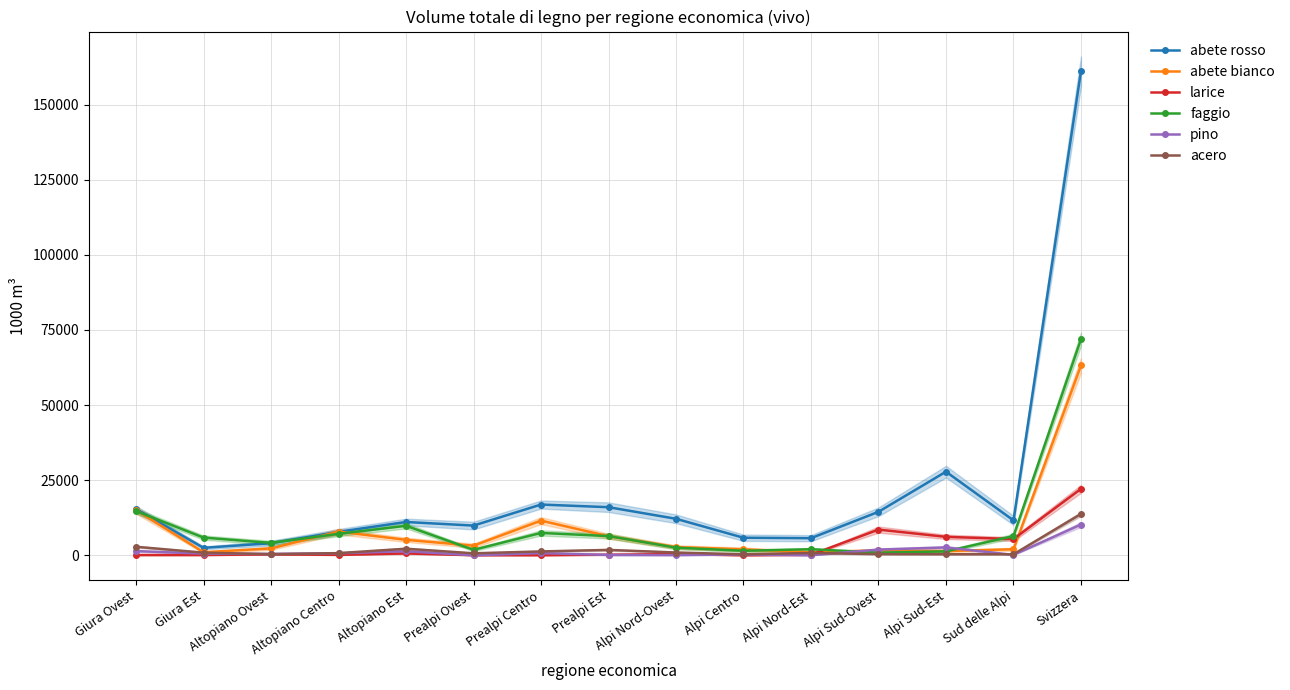

What is the total value across all series at Altopiano Ovest?

11575